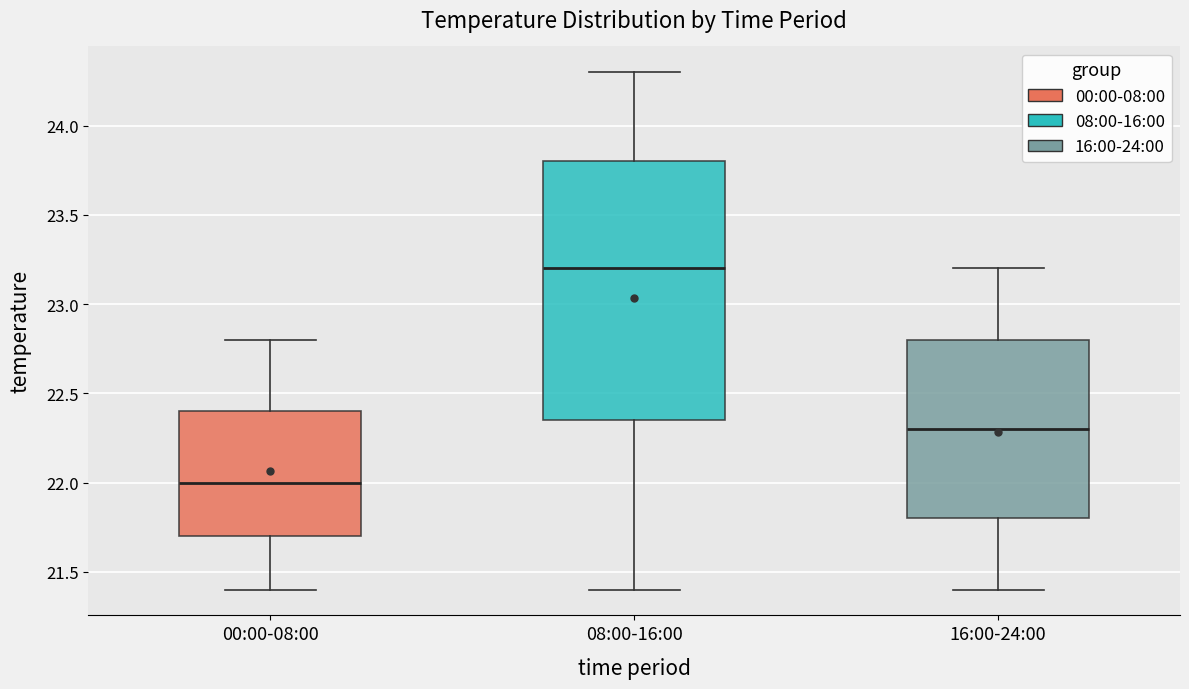

Reading left to right, transcribe this box plot: for each box, give where its median line is, the range the box spans, and where its two whiskers end, as read against the y-axis. The values are not printed on the chart, so give them approximately, as read against the axis.

00:00-08:00: median 22.00, box 21.70 to 22.40, whiskers 21.40 to 22.80
08:00-16:00: median 23.20, box 22.35 to 23.80, whiskers 21.40 to 24.30
16:00-24:00: median 22.30, box 21.80 to 22.80, whiskers 21.40 to 23.20